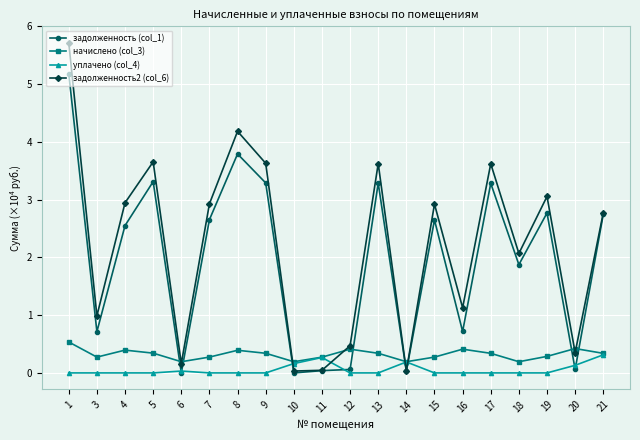

Which series has the largest total across all categories?

задолженность2 (col_6)